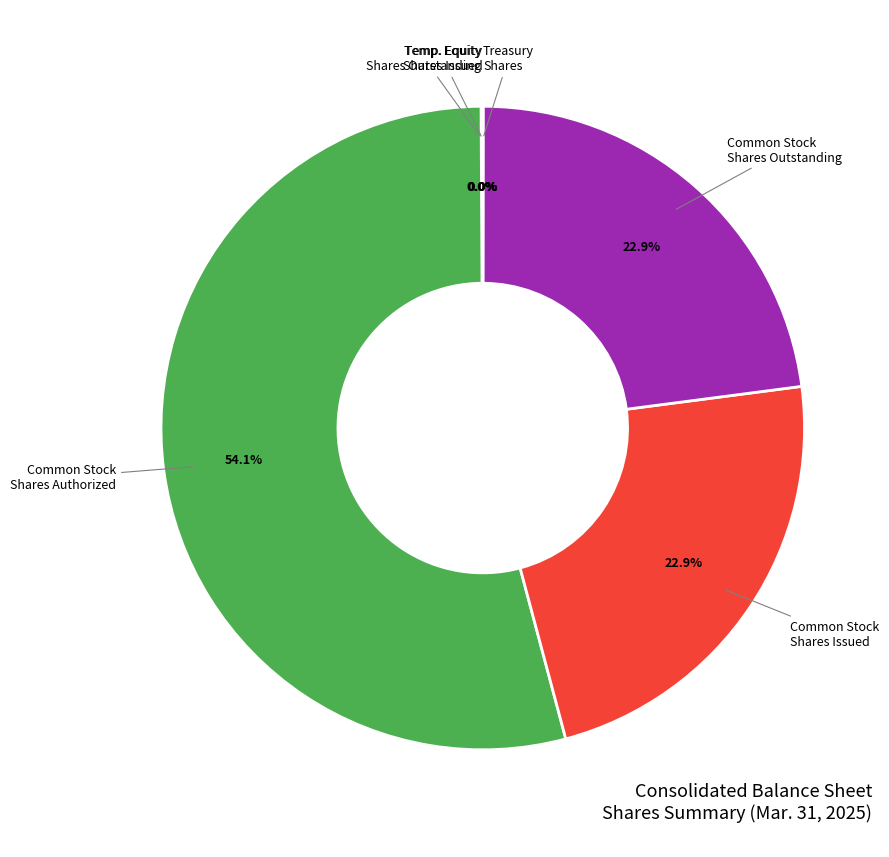

Does any single category account for the majority?

Yes